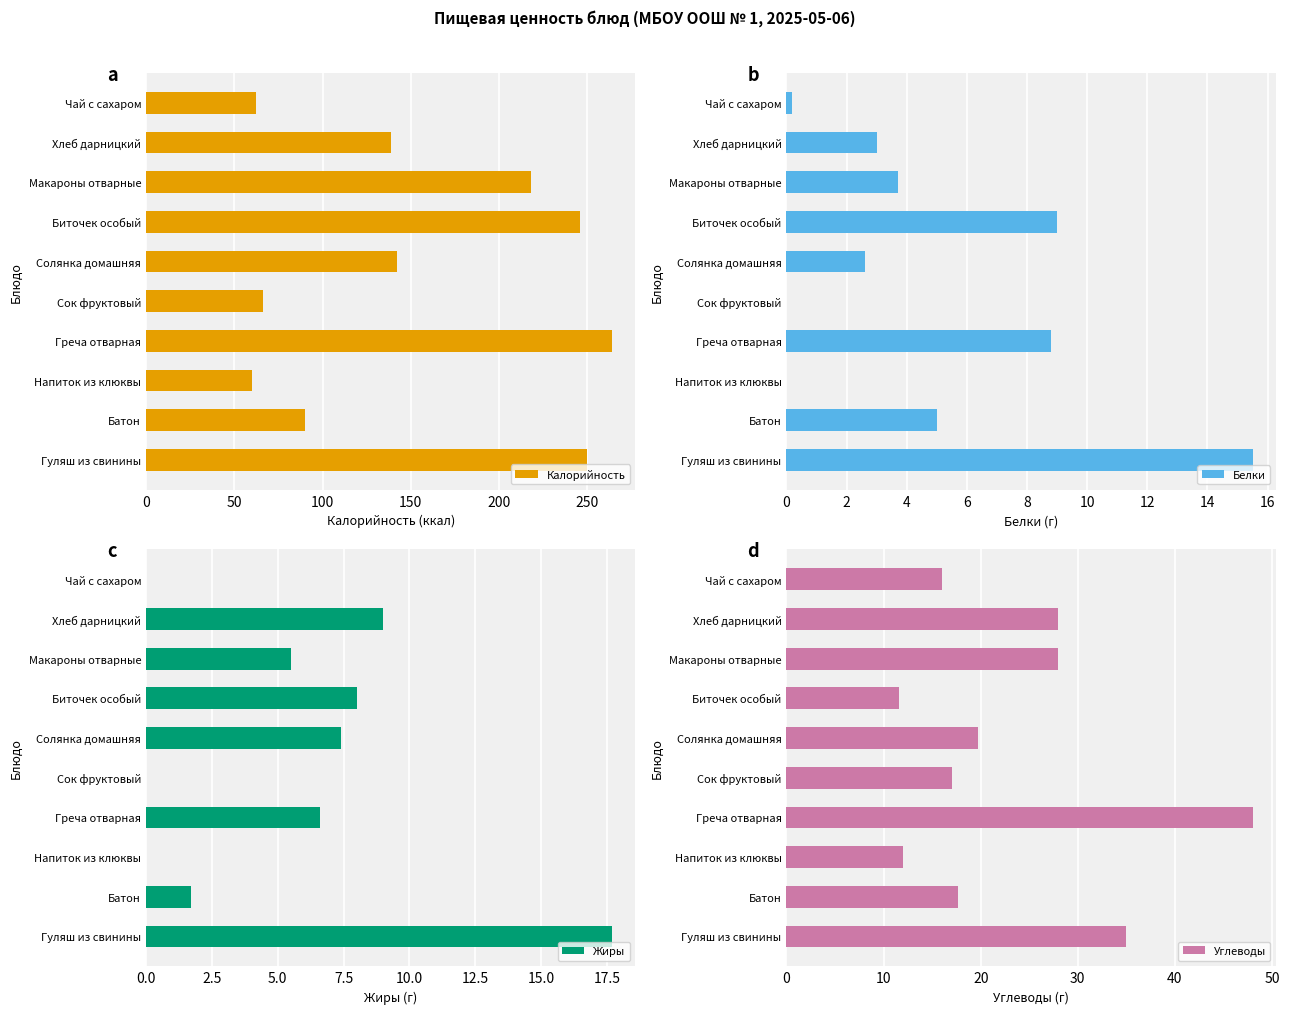

What are all the series names shown in the legend?

Калорийность, Белки, Жиры, Углеводы